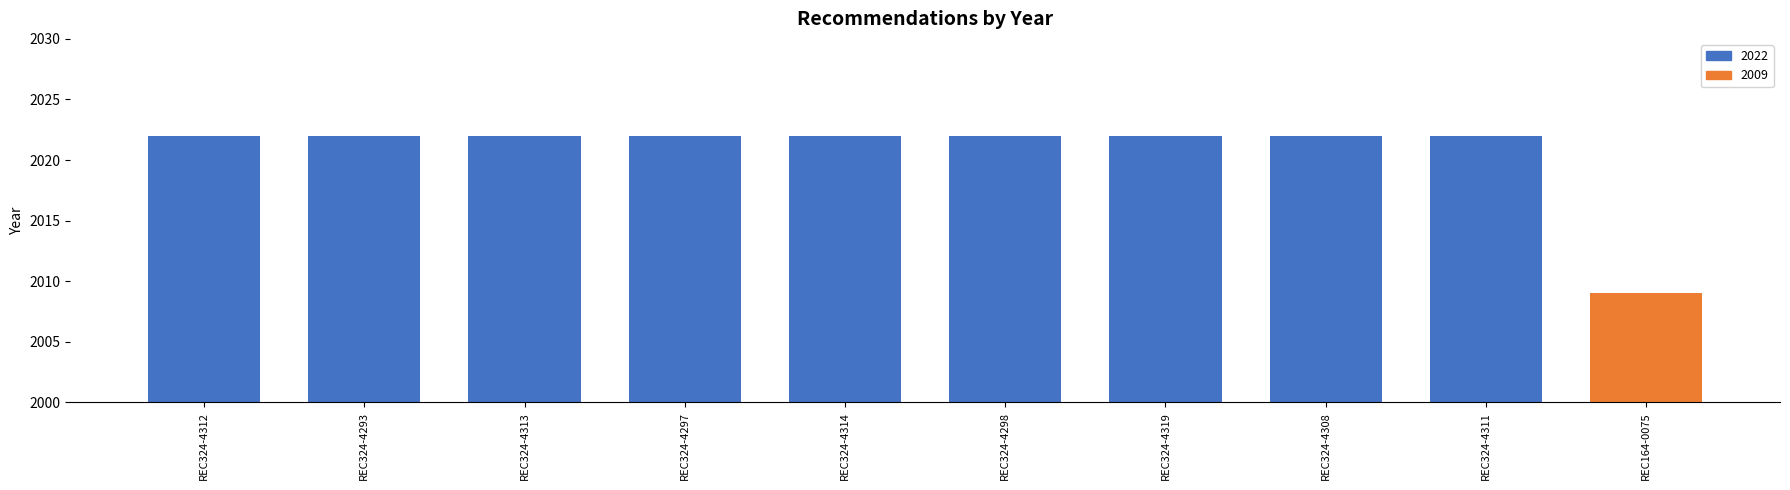

True or false: the data shows 2890 at REC324-4297.

False